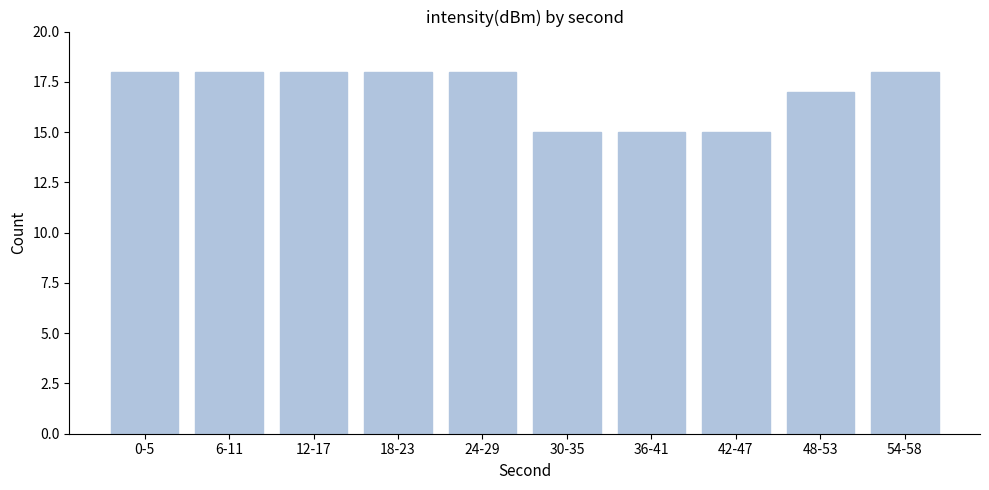

Reading left to right, extract all data points from this chart.

0-5=18	6-11=18	12-17=18	18-23=18	24-29=18	30-35=15	36-41=15	42-47=15	48-53=17	54-58=18